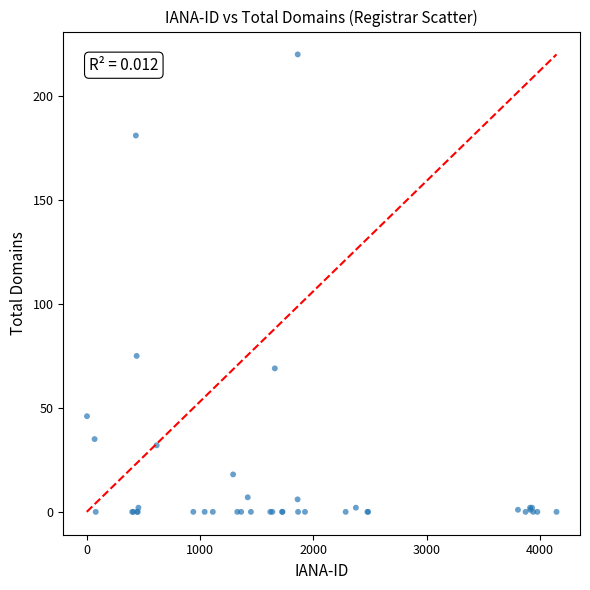

What Y value in the scatter plot is closest to 110?

75